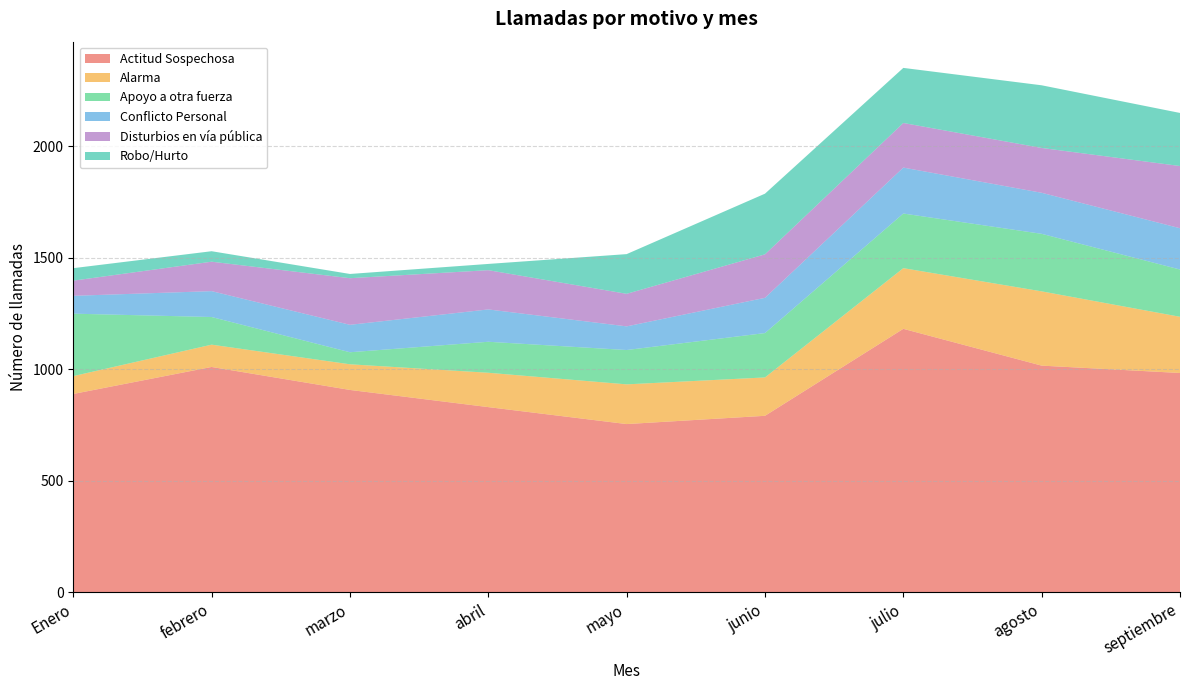

Reading left to right, what are all the values shown in this chart?

Actitud Sospechosa: Enero=890	febrero=1011	marzo=908	abril=831	mayo=755	junio=792	julio=1182	agosto=1017	septiembre=984
Alarma: Enero=80	febrero=100	marzo=115	abril=154	mayo=178	junio=172	julio=272	agosto=333	septiembre=252
Apoyo a otra fuerza: Enero=280	febrero=124	marzo=54	abril=139	mayo=154	junio=199	julio=245	agosto=258	septiembre=212
Conflicto Personal: Enero=80	febrero=116	marzo=123	abril=145	mayo=106	junio=158	julio=206	agosto=184	septiembre=185
Disturbios en vía pública: Enero=68	febrero=132	marzo=209	abril=176	mayo=146	junio=195	julio=200	agosto=201	septiembre=279
Robo/Hurto: Enero=56	febrero=47	marzo=19	abril=28	mayo=178	junio=272	julio=247	agosto=281	septiembre=238